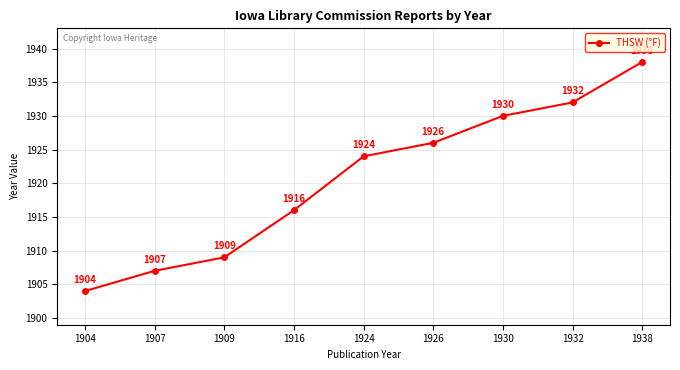

Does the chart have visible grid lines?

Yes